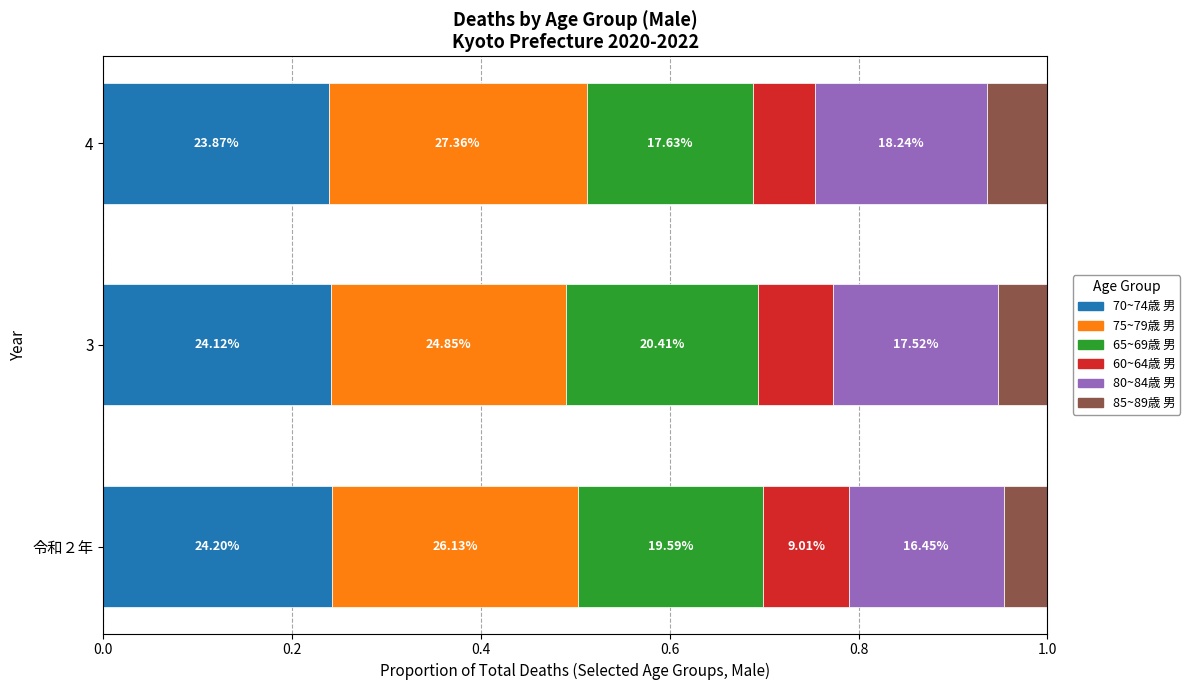

What are all the series names shown in the legend?

70~74歳 男, 75~79歳 男, 65~69歳 男, 60~64歳 男, 80~84歳 男, 85~89歳 男